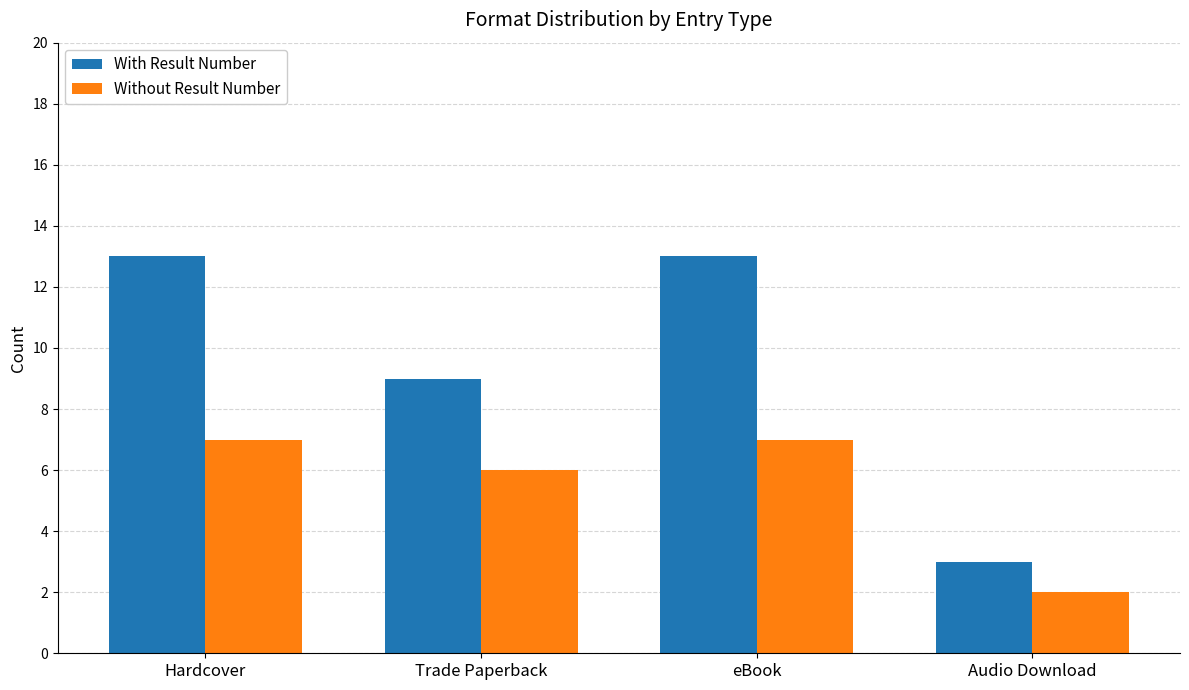

What is the value of the With Result Number bar at the 4th from the left?

3